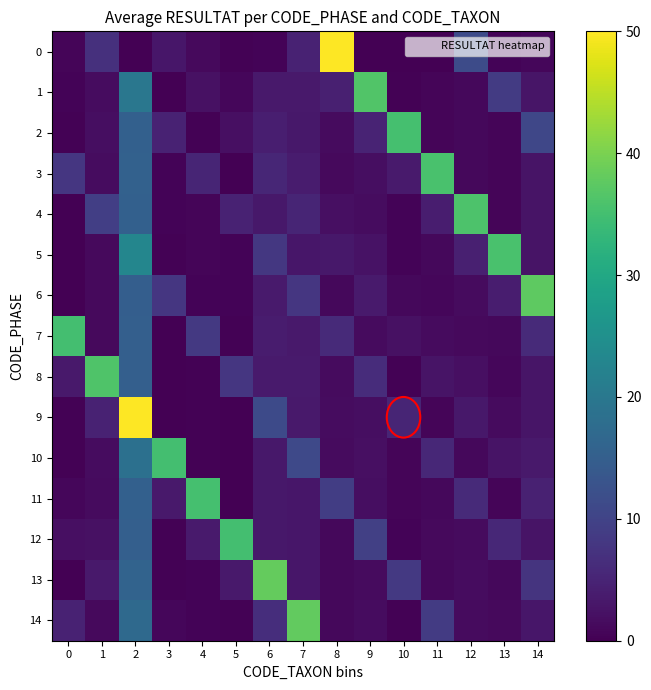

At how many categories does at least one series exceed 2?

15